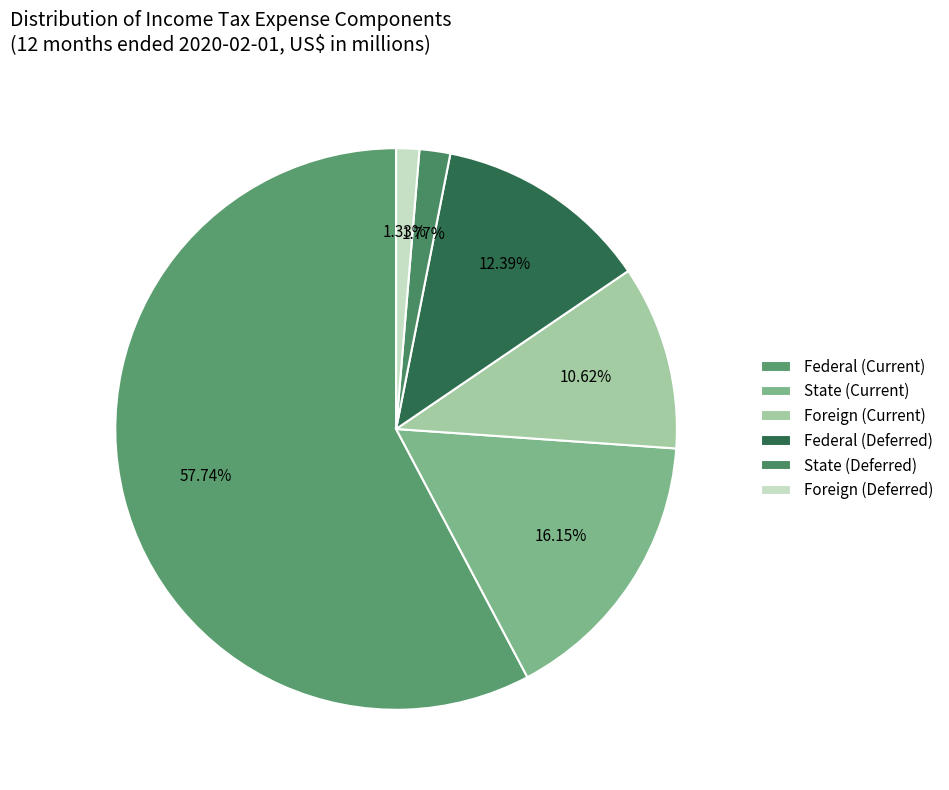

Rank the categories by value from lowest to highest.

Foreign (Deferred), State (Deferred), Foreign (Current), Federal (Deferred), State (Current), Federal (Current)